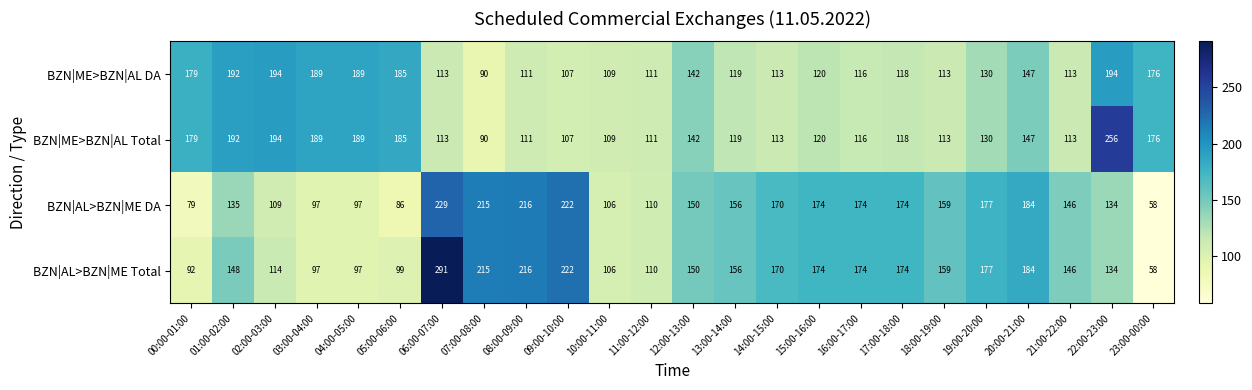

What is the greatest value displayed?

291